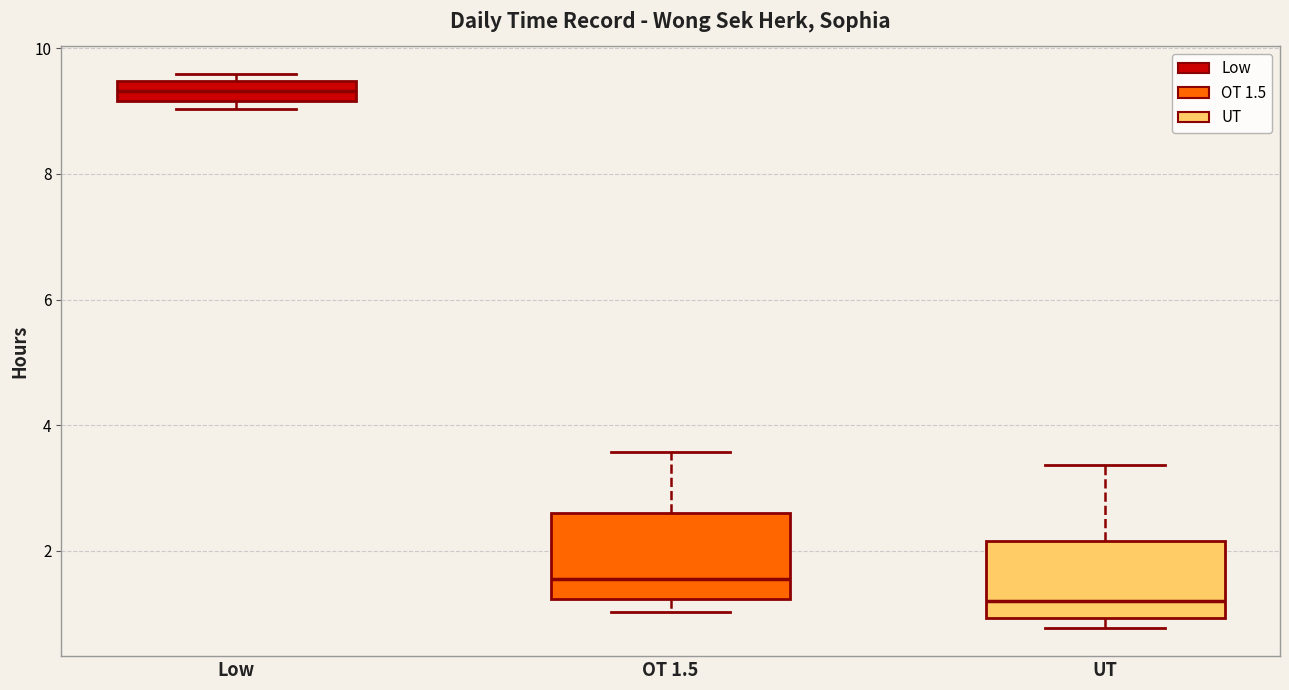

Reading left to right, read every box against the y-axis: the position of its median line, the range the box covers, and the ends of its whiskers. The values are not printed on the chart, so give them approximately, as read against the axis.

Low: median 9.4 (inside the box), box 9.2 to 9.4, whiskers 9.0 to 9.6
OT 1.5: median 1.6, box 1.2 to 2.6, whiskers 1.0 to 3.6
UT: median 1.2, box 1.0 to 2.2, whiskers 0.8 to 3.4